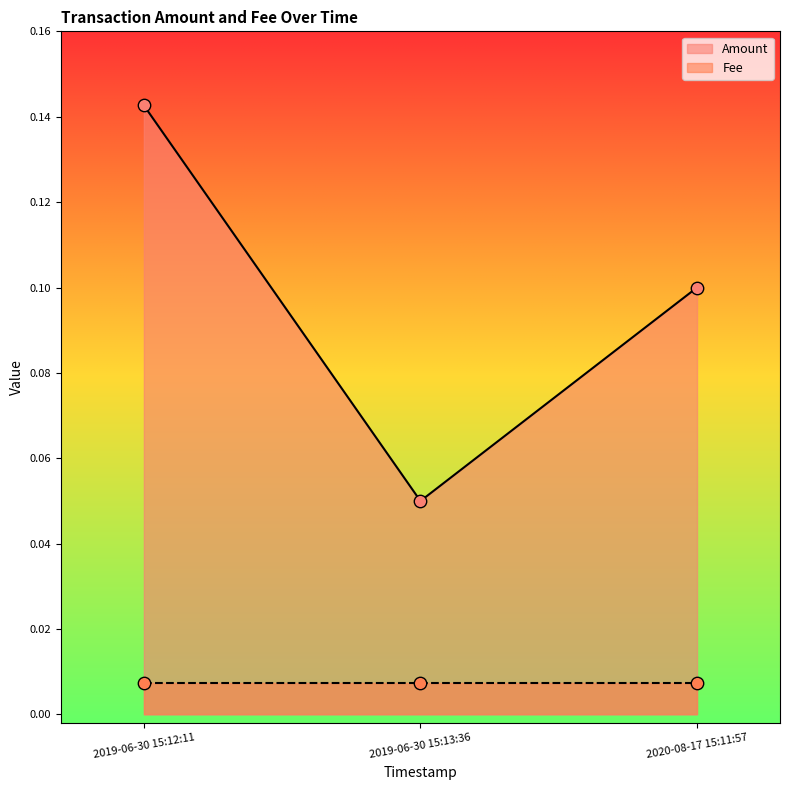

What is the change in value from 2019-06-30 15:13:36 to 2020-08-17 15:11:57?

+0.1